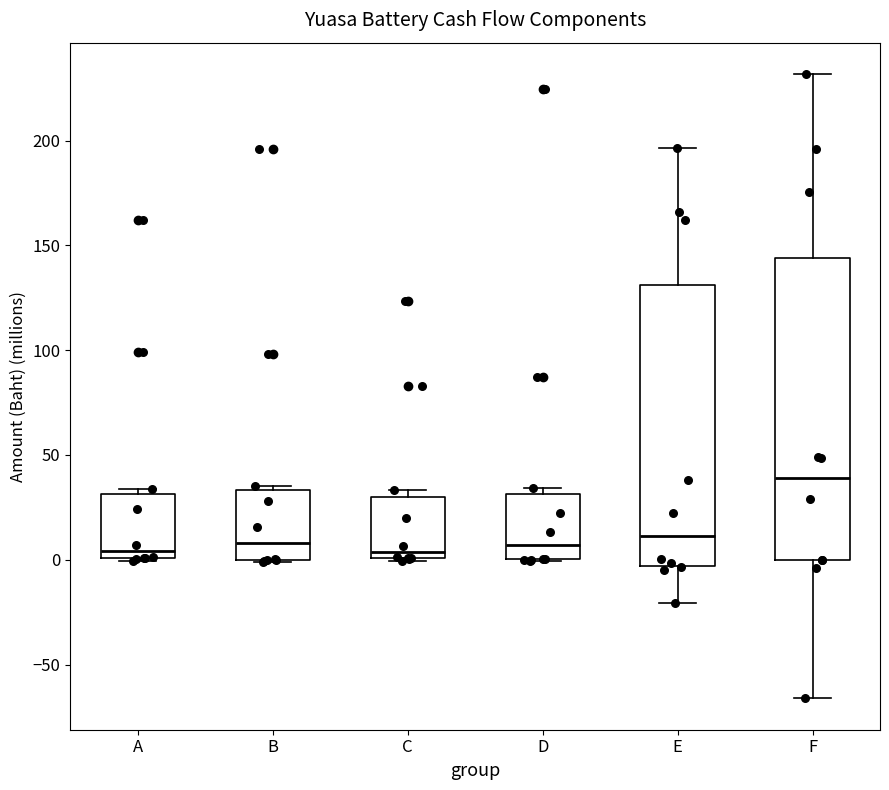

Which box's median line is the highest?

F